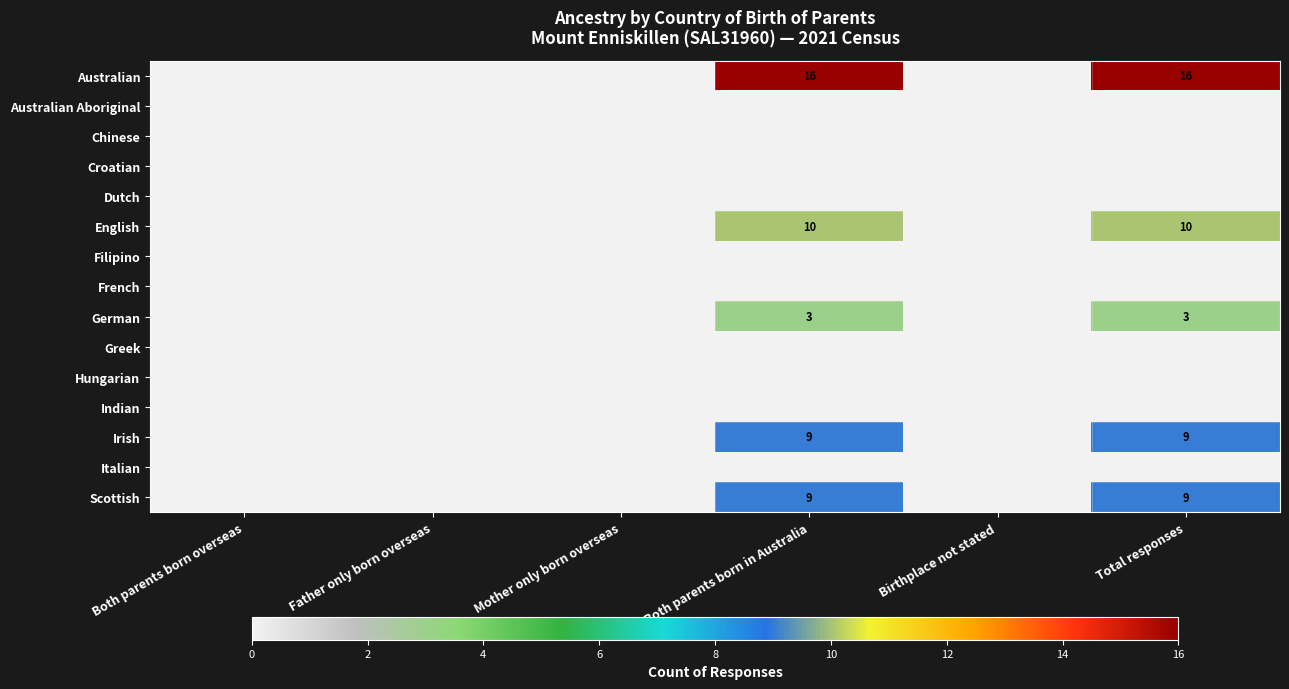

What is the difference between the second highest and minimum values in the Scottish series?

9